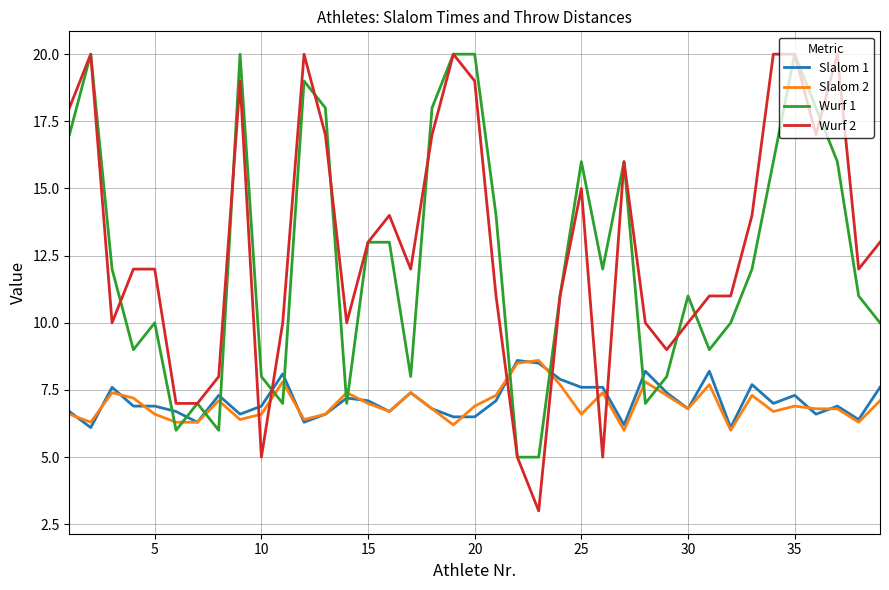

What are all the series names shown in the legend?

Slalom 1, Slalom 2, Wurf 1, Wurf 2